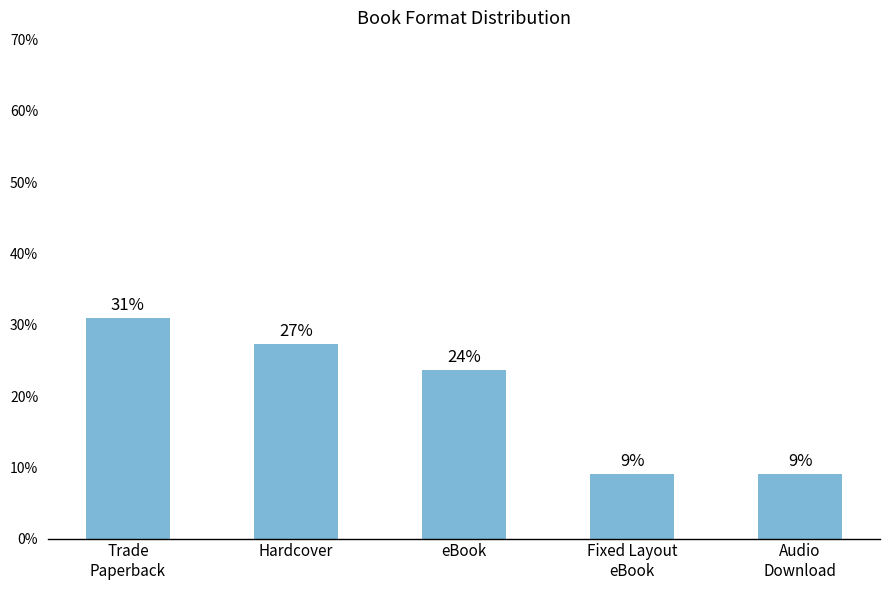

Does the chart contain any negative values?

No